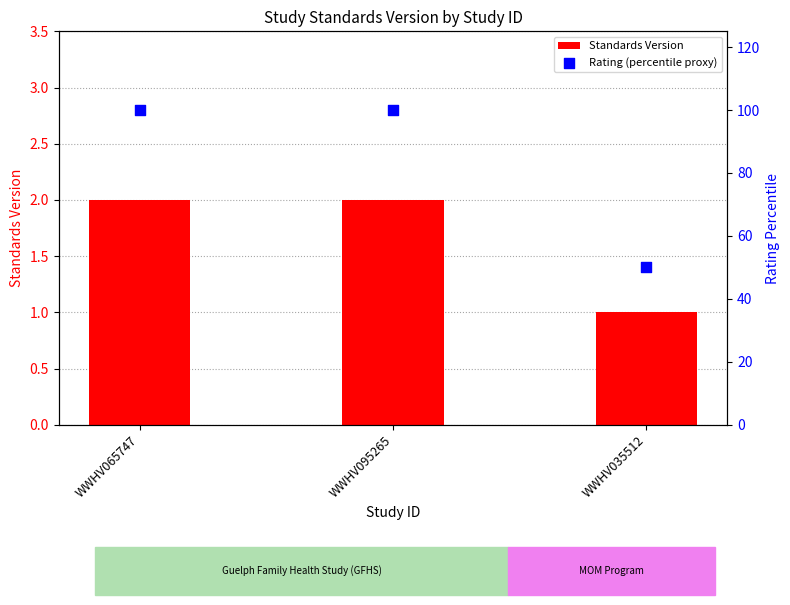

Which series has the largest total across all categories?

Rating (percentile proxy)